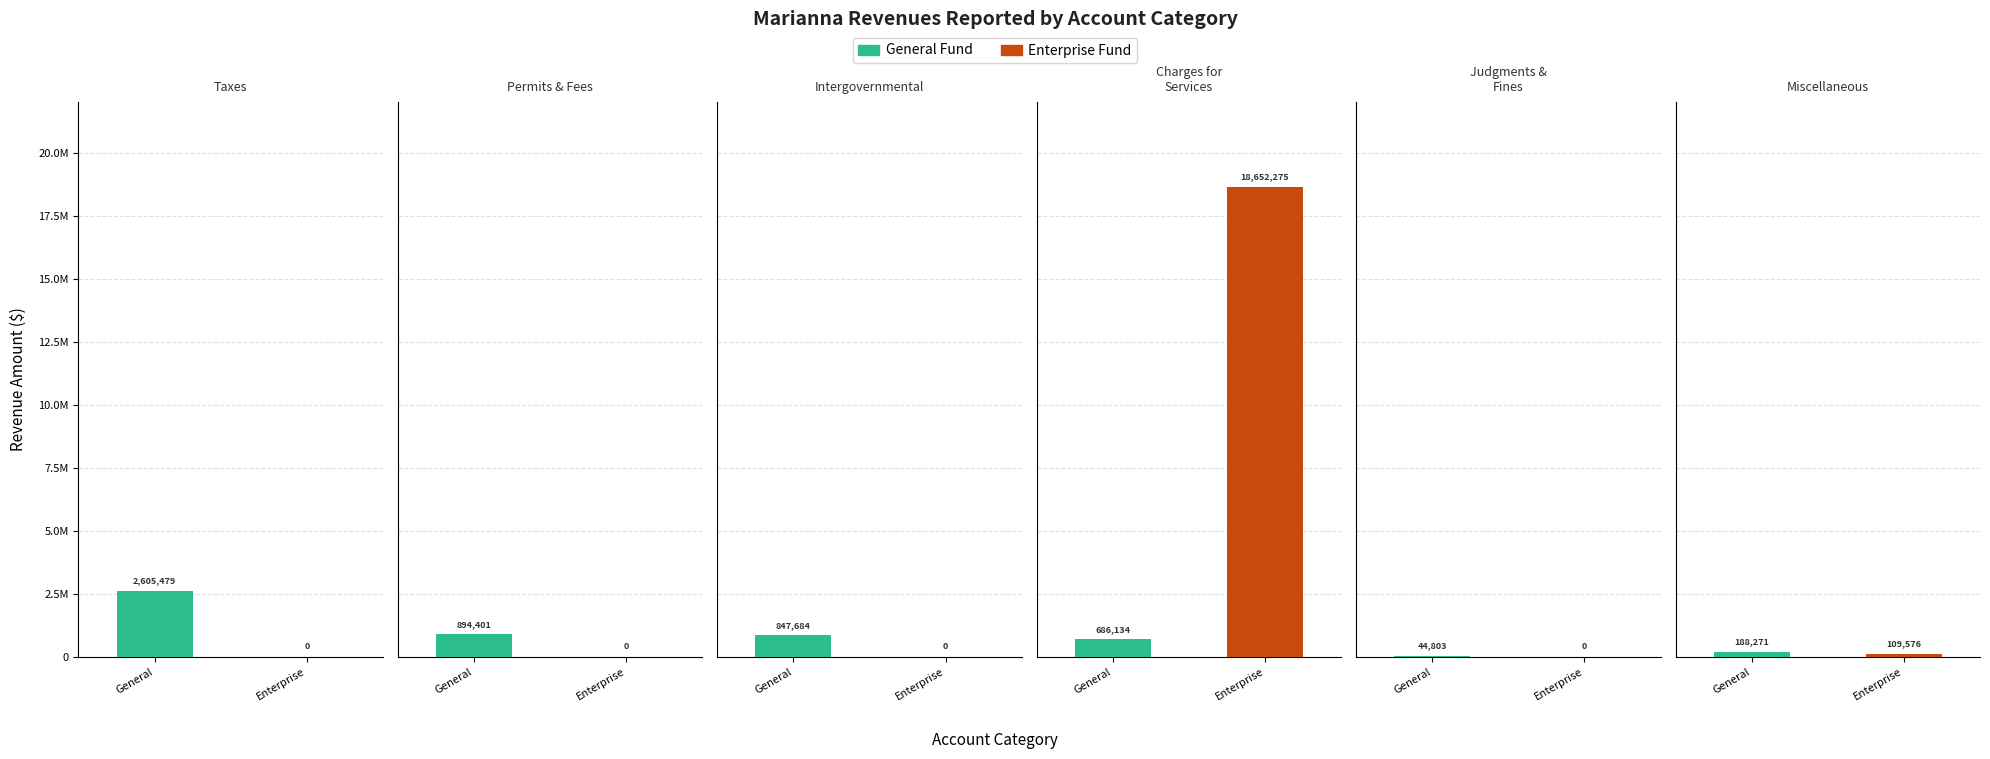

What is the value of the Enterprise bar at the 4th from the left?

18652275